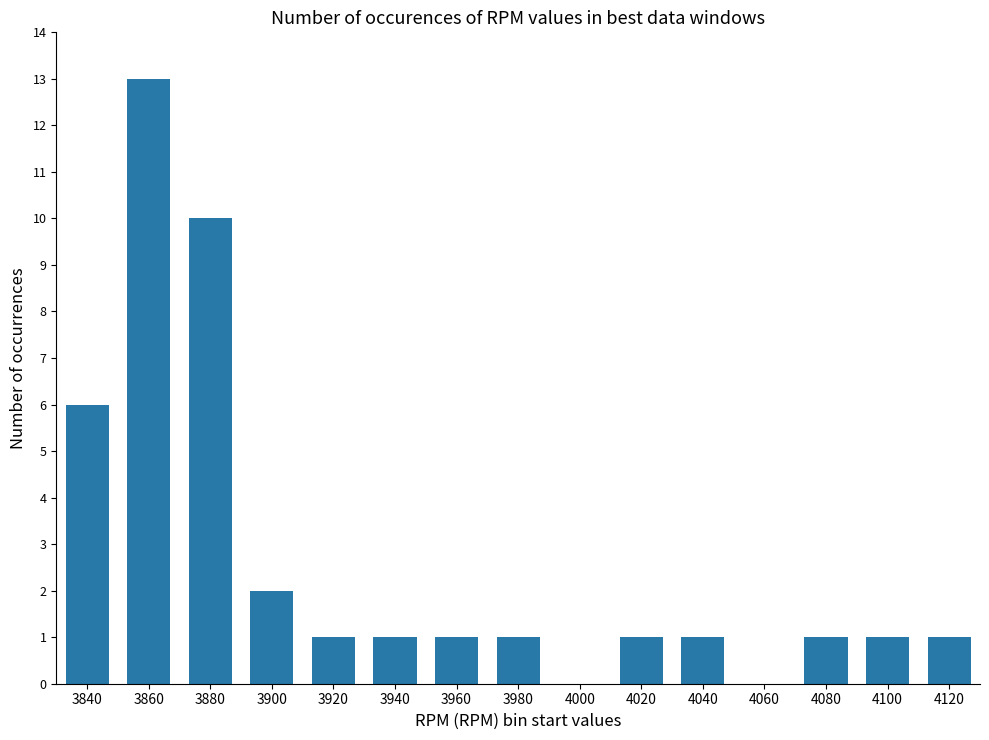

What is the sum of all values?

40